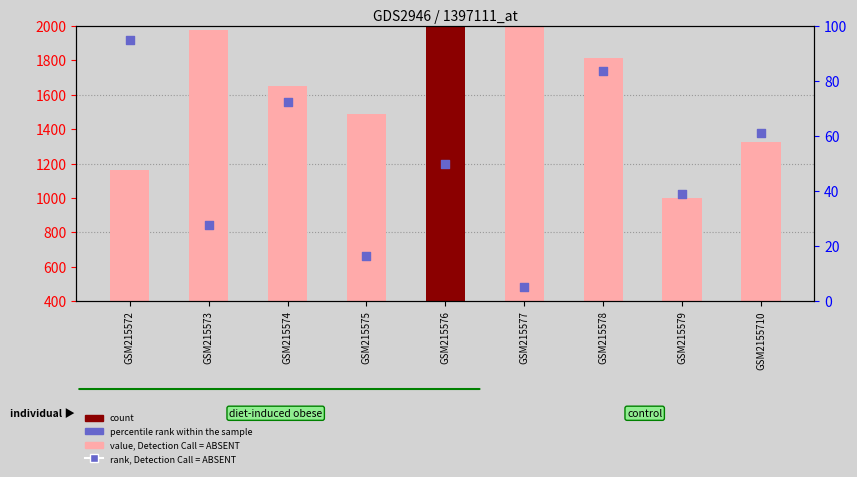

Which series contains the lowest Y value?

rank, Detection Call = ABSENT